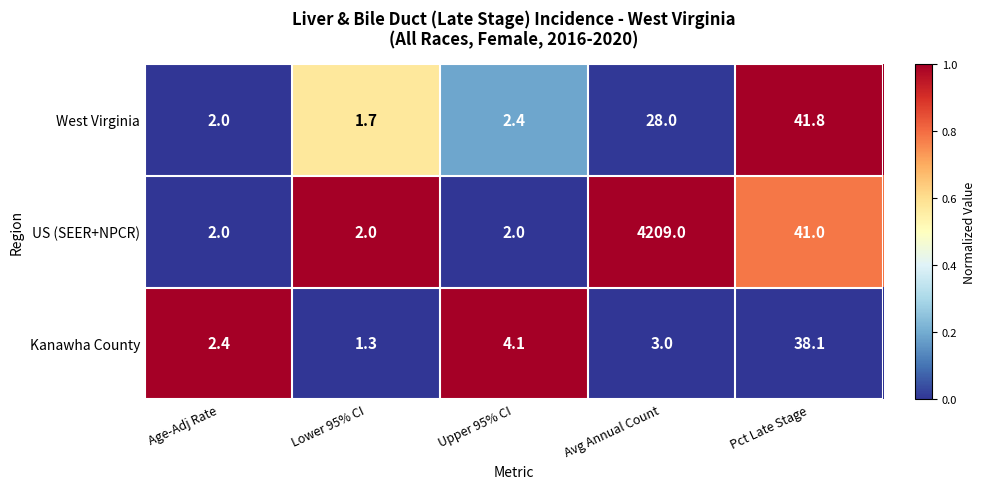

Reading left to right, extract all data points from this chart.

West Virginia: Age-Adj Rate=2.0	Lower 95% CI=1.7	Upper 95% CI=2.4	Avg Annual Count=28.0	Pct Late Stage=41.8
US (SEER+NPCR): Age-Adj Rate=2.0	Lower 95% CI=2.0	Upper 95% CI=2.0	Avg Annual Count=4209.0	Pct Late Stage=41.0
Kanawha County: Age-Adj Rate=2.4	Lower 95% CI=1.3	Upper 95% CI=4.1	Avg Annual Count=3.0	Pct Late Stage=38.1